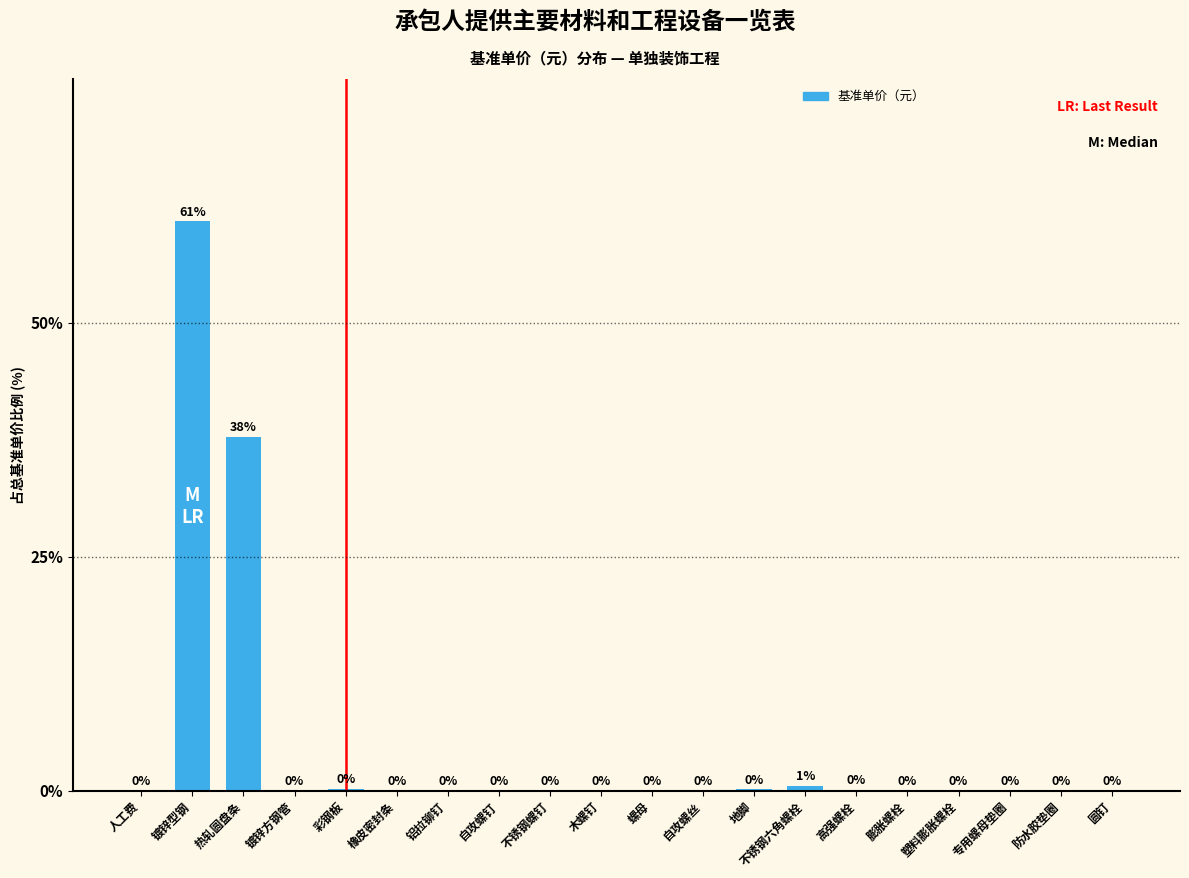

How many distinct data groups are displayed?

1